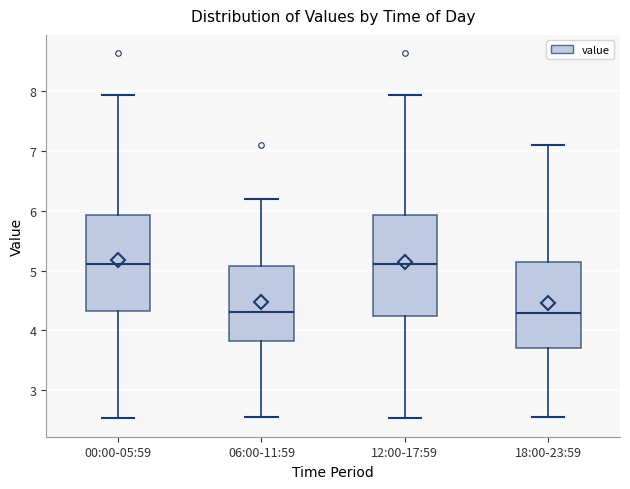

Reading left to right, read every box against the y-axis: the position of its median line, the range the box covers, and the ends of its whiskers. The values are not printed on the chart, so give them approximately, as read against the axis.

00:00-05:59: median 5.1, box 4.3 to 5.9, whiskers 2.5 to 7.9
06:00-11:59: median 4.3, box 3.8 to 5.1, whiskers 2.6 to 6.2
12:00-17:59: median 5.1, box 4.2 to 5.9, whiskers 2.5 to 7.9
18:00-23:59: median 4.3, box 3.7 to 5.2, whiskers 2.6 to 7.1